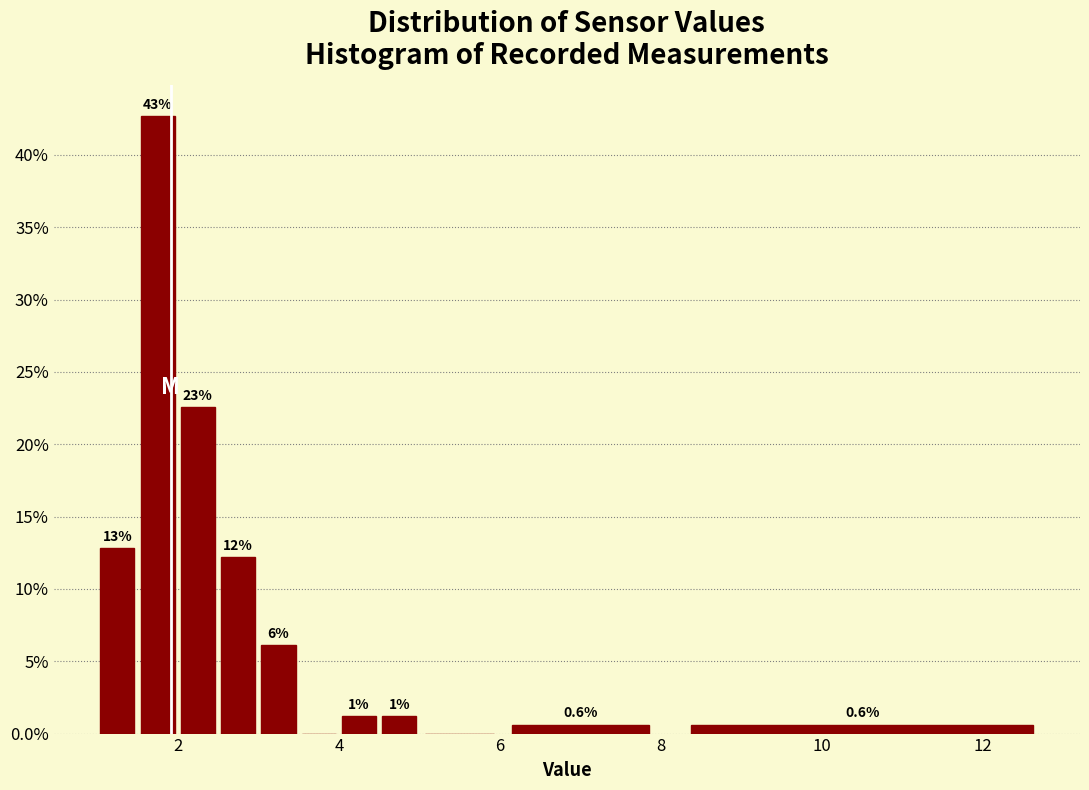

Read against the x-axis, roughly where is the centre of the tallest bar?

1.8